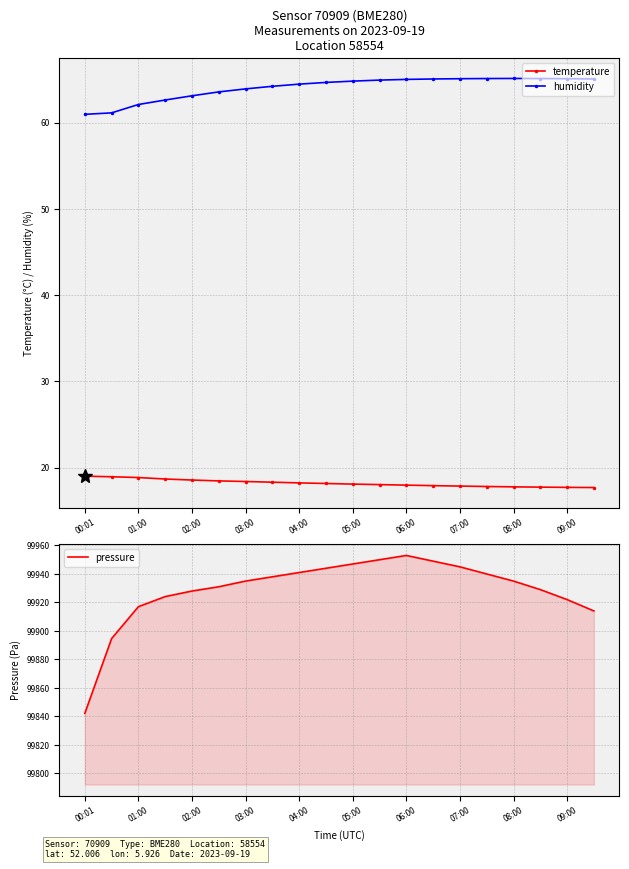

The value of pressure at 02:00 is 99928.0. True or false?

True